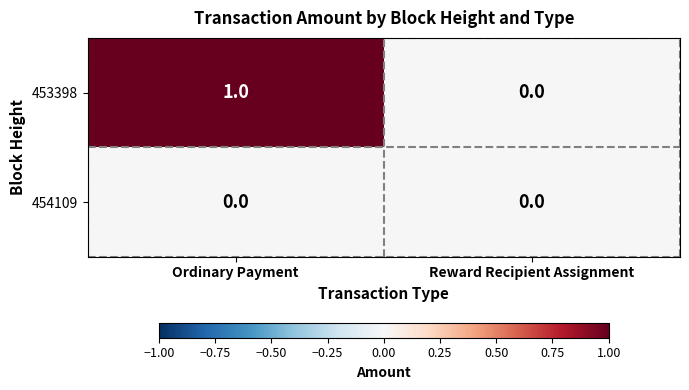

Reading left to right, list all the values displayed in this chart.

453398: Ordinary Payment=1	Reward Recipient Assignment=0
454109: Ordinary Payment=0	Reward Recipient Assignment=0